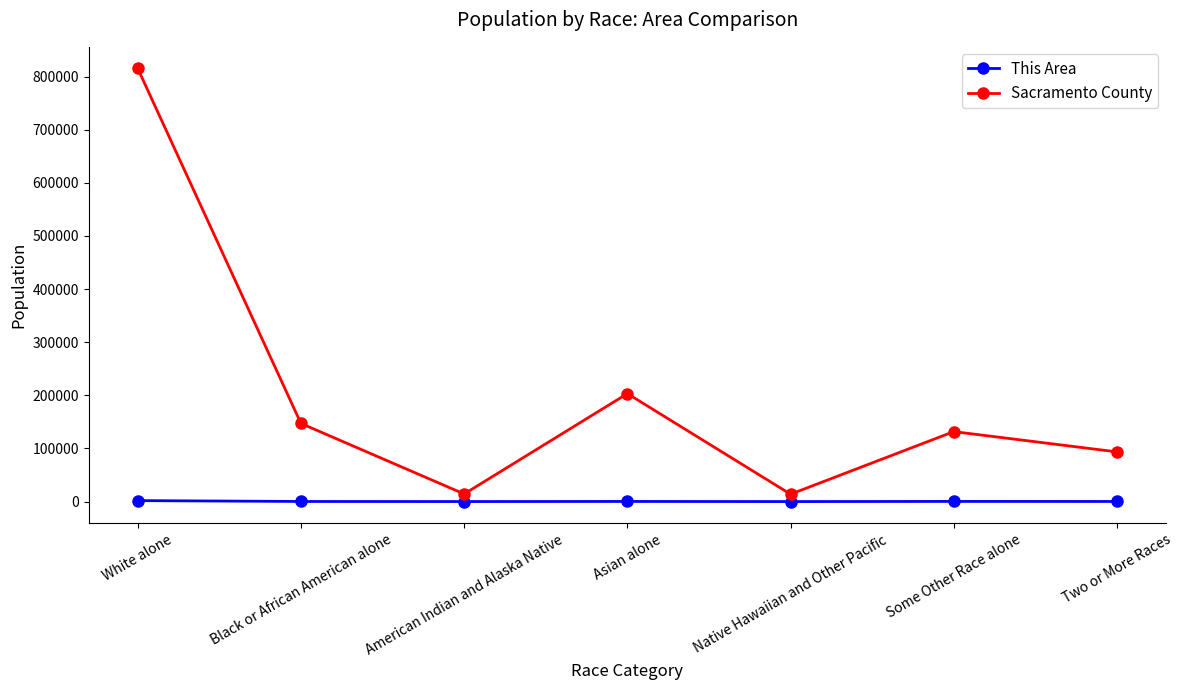

List the series in order of their peak value, lowest first.

This Area, Sacramento County